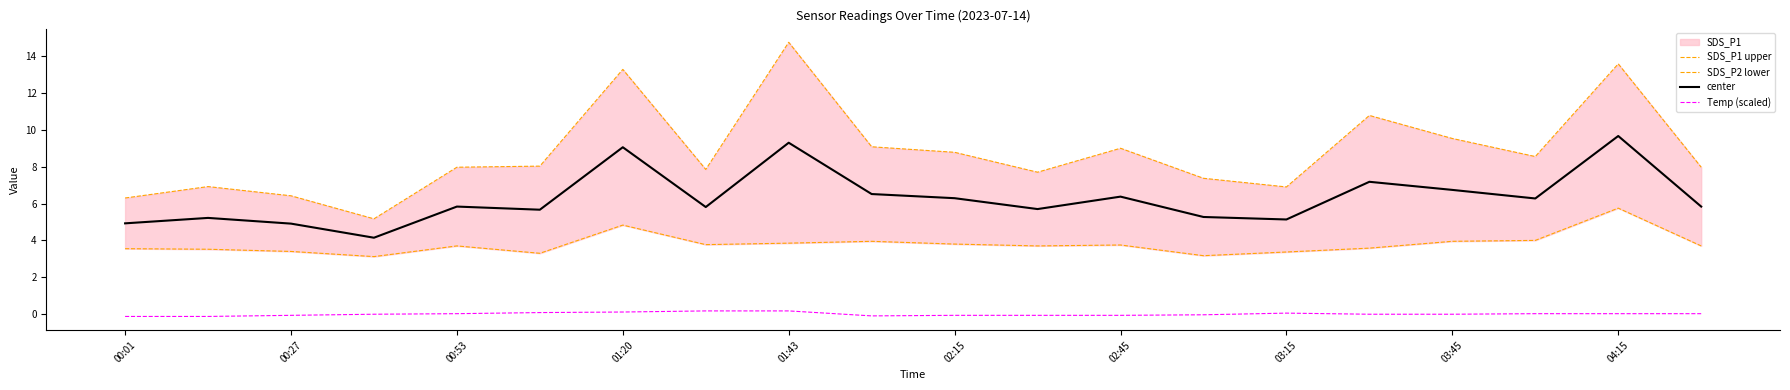

True or false: SDS_P2 lower and center intersect in this chart.

False